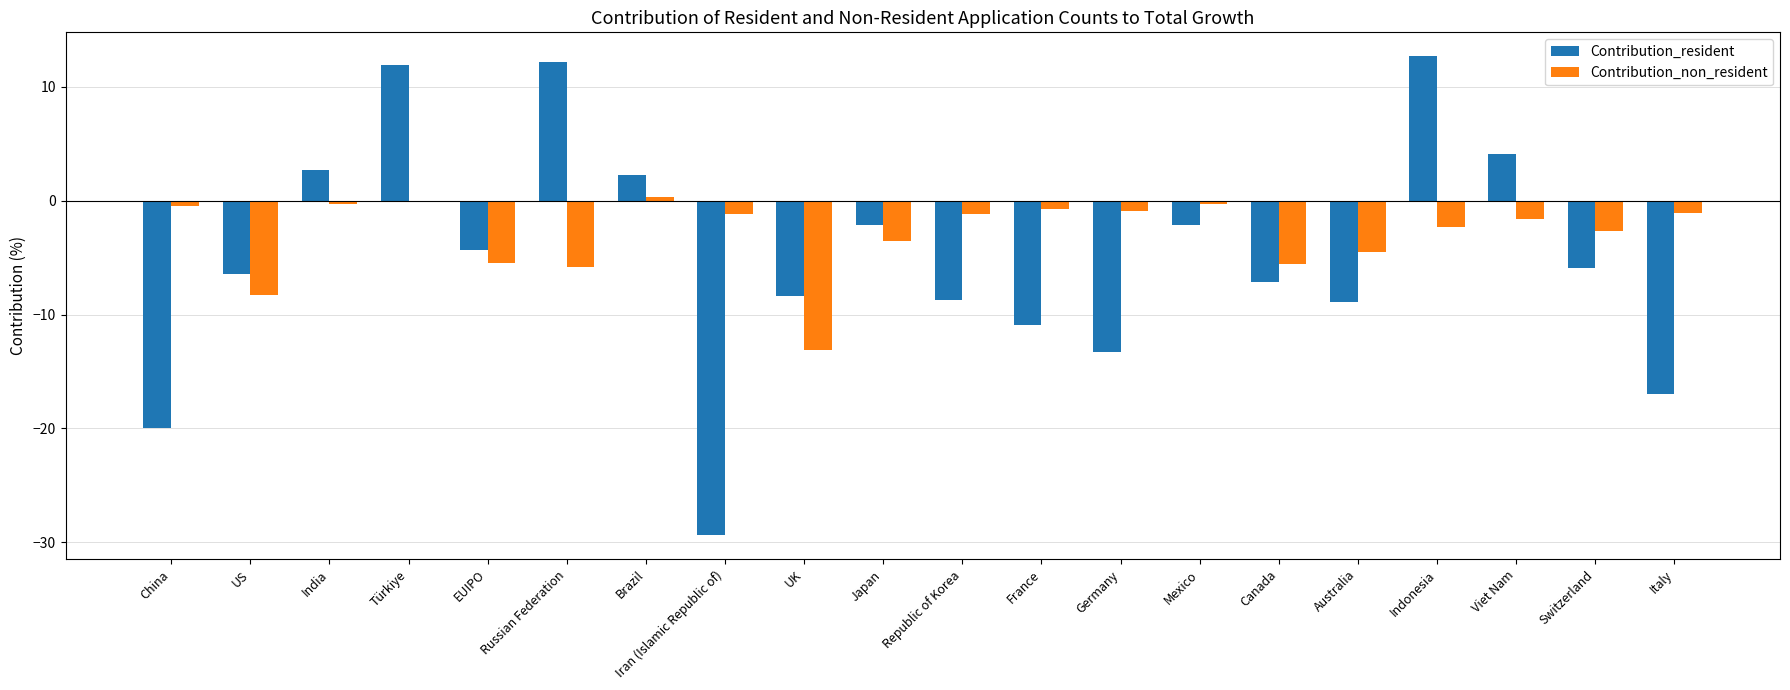

What is the sum of all Contribution_non_resident values?

-58.9